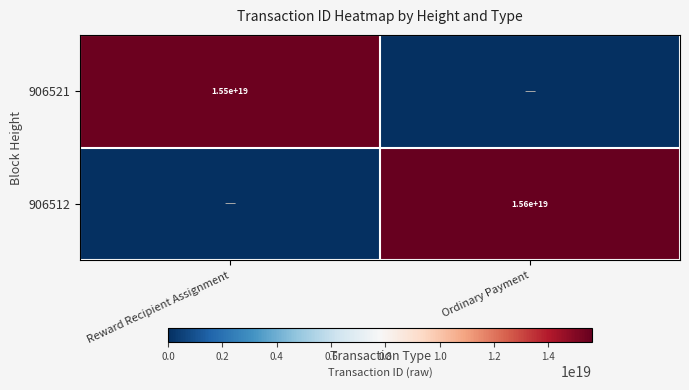

Is the value of 906512 at Ordinary Payment greater than the value of 906521 at Reward Recipient Assignment?

Yes